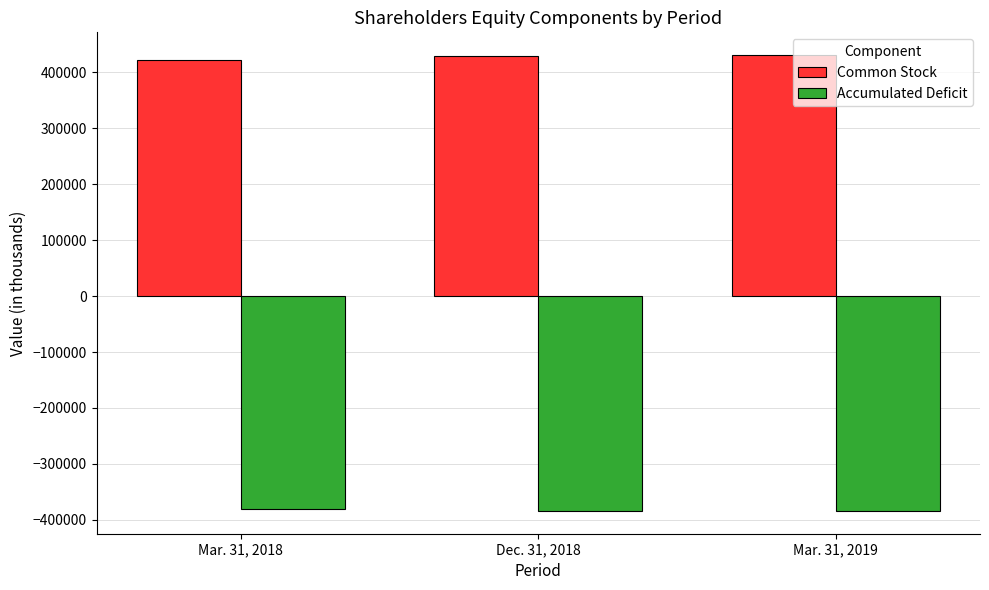

List the series in order of their peak value, highest first.

Common Stock, Accumulated Deficit